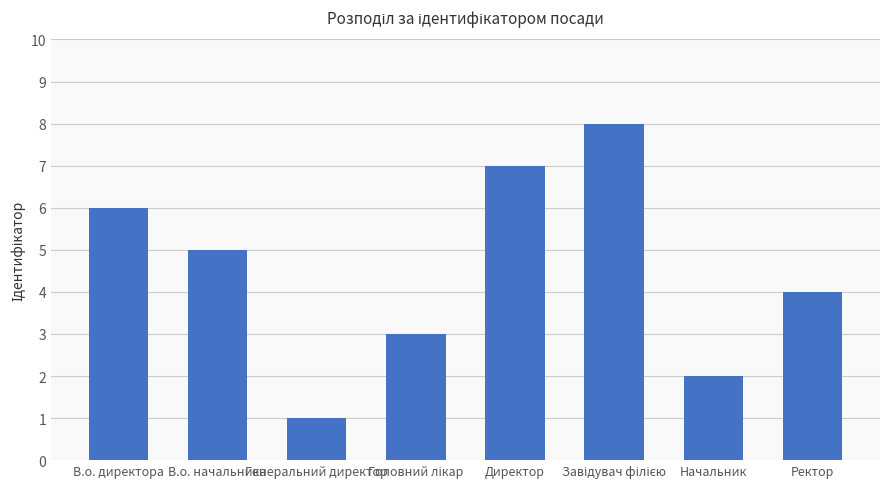

Where is the data nearest to the value 4?

Ректор